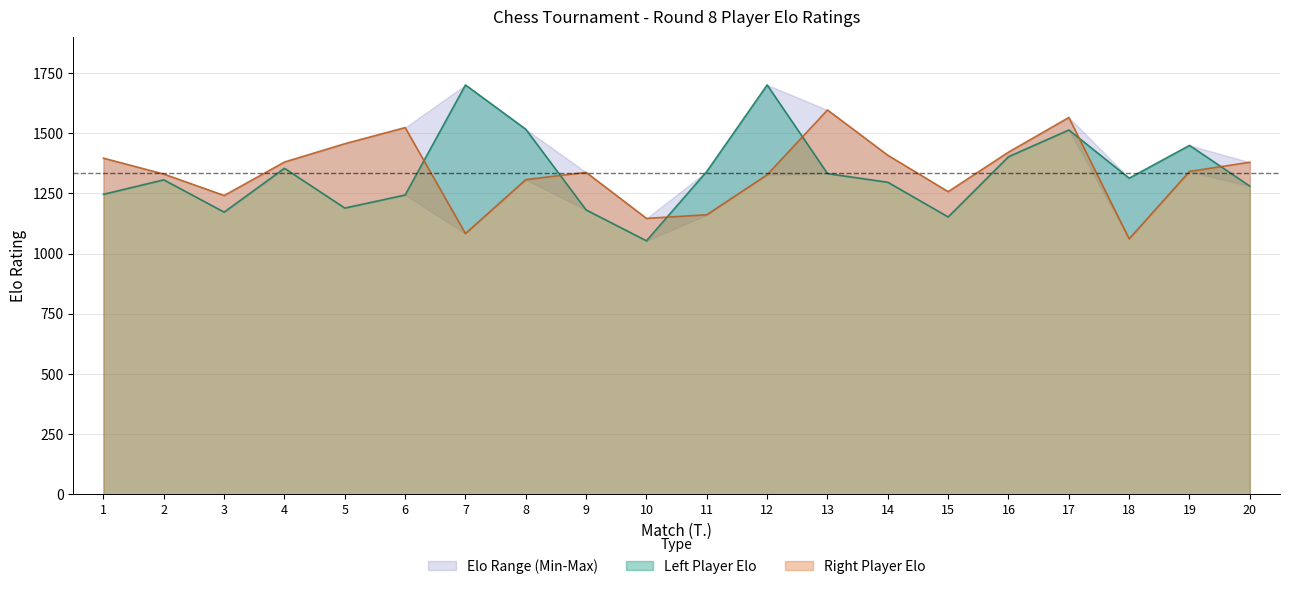

What is the value of the Left Player Elo point at the 2nd from the left?

1306